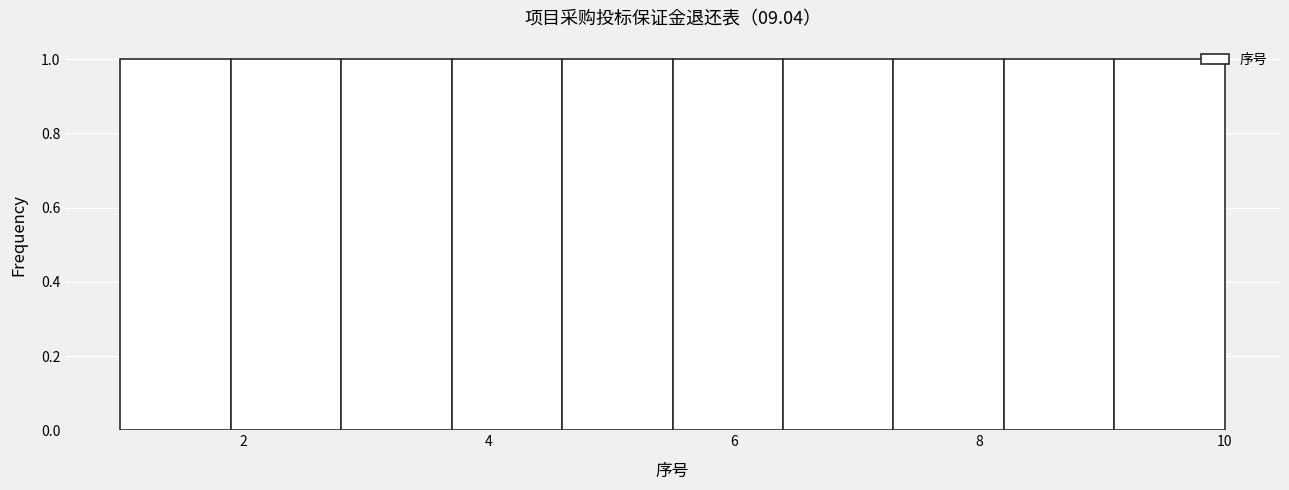

How tall is the bar that spans 2.8 to 3.7 on the x-axis? Neither the bar edges nor the heights are printed on the chart, so give them approximately, as read against the axes.

1